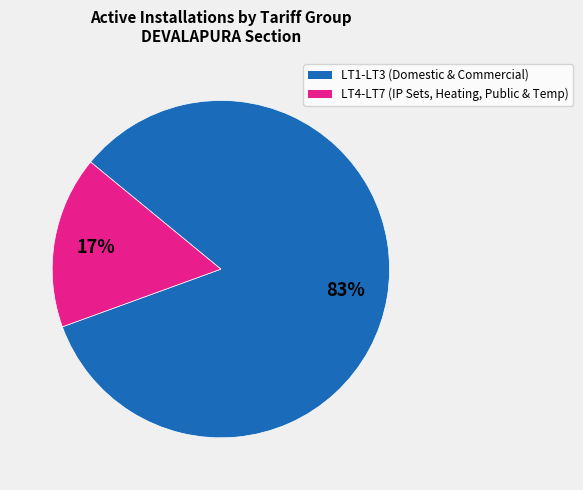

Between LT1-LT3 (Domestic & Commercial) and LT4-LT7 (IP Sets, Heating, Public & Temp), which is larger?

LT1-LT3 (Domestic & Commercial)